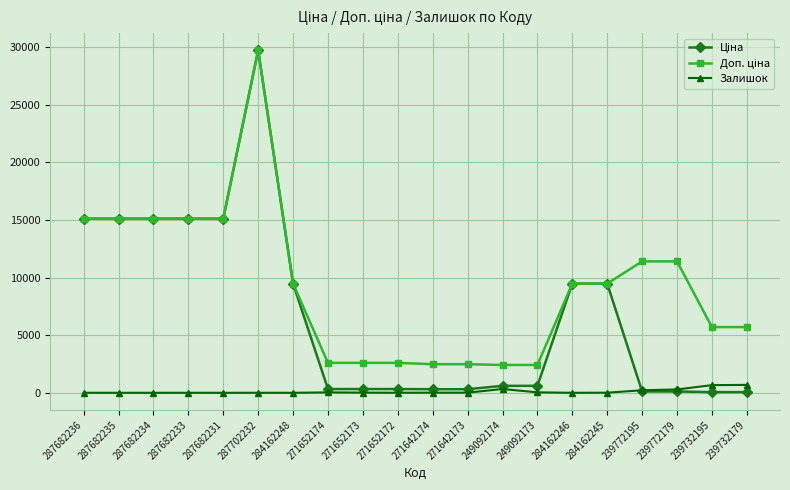

What is the spread (max minus min) of values at 287682231?

15120.0